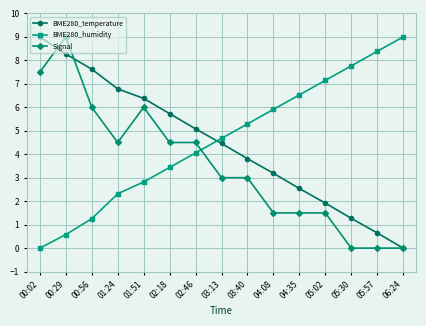

At which label does BME280_humidity reach its minimum?

00:02